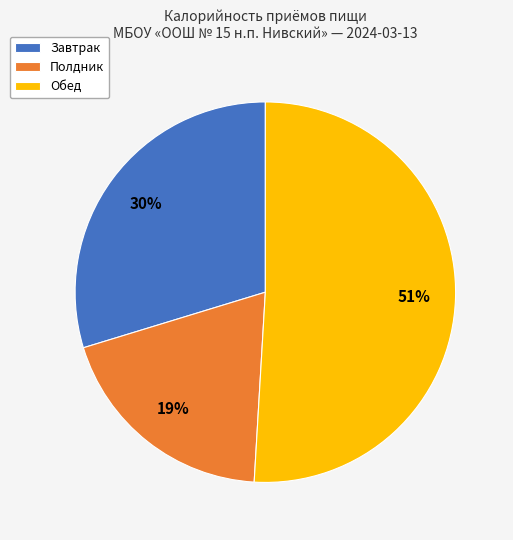

Count the number of slices in the pie.

3